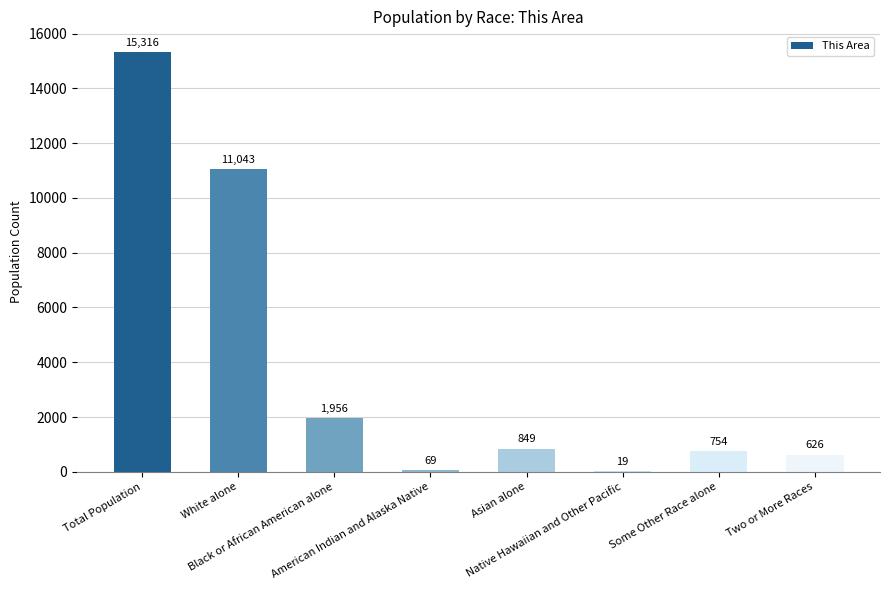

Reading left to right, extract all data points from this chart.

15316	11043	1956	69	849	19	754	626